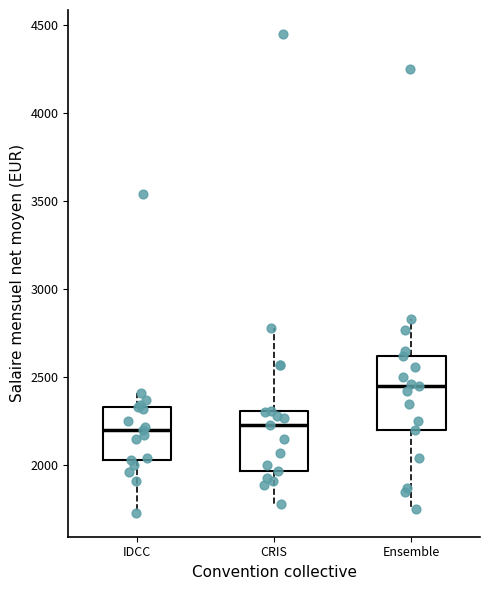

Reading left to right, transcribe this box plot: for each box, give where its median line is, the range the box spans, and where its two whiskers end, as read against the y-axis. The values are not printed on the chart, so give them approximately, as read against the axis.

IDCC: median 2200, box 2050 to 2350, whiskers 1750 to 2400
CRIS: median 2250, box 1950 to 2300, whiskers 1800 to 2800
Ensemble: median 2450, box 2200 to 2600, whiskers 1750 to 2850